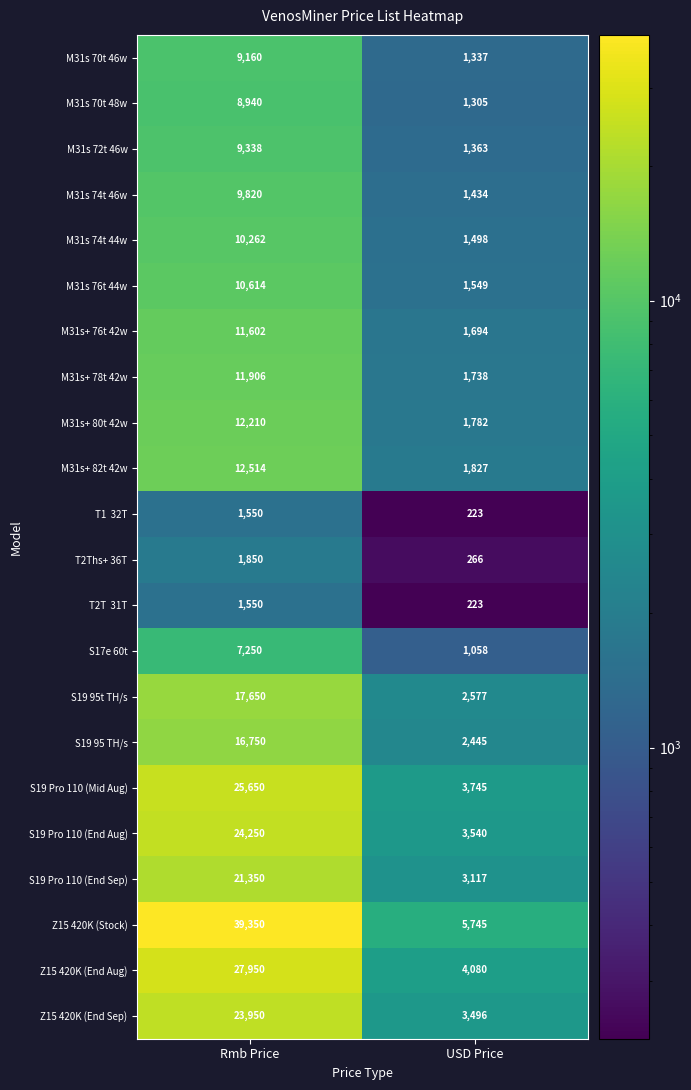

Which category has the highest value across all series?

Rmb Price